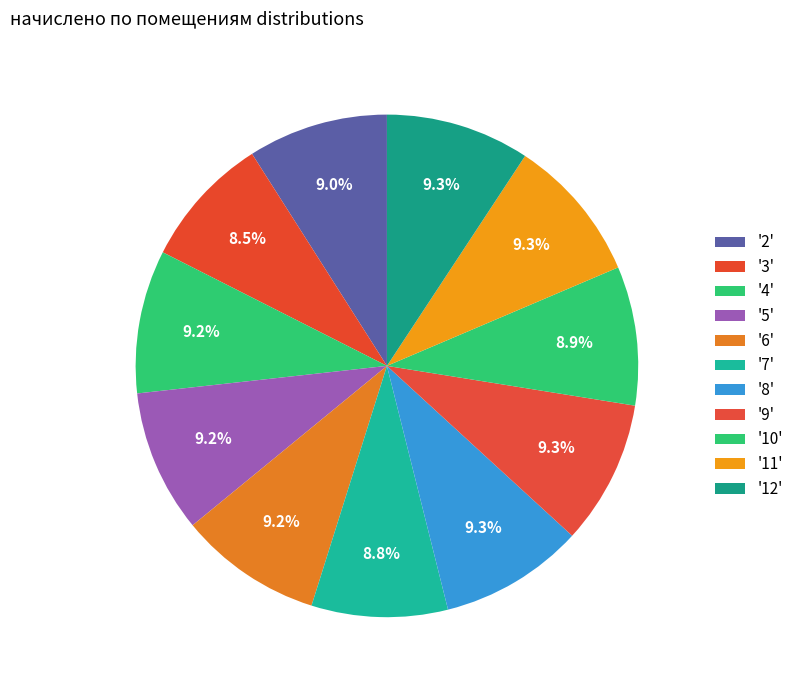

How many segments does this pie chart have?

11